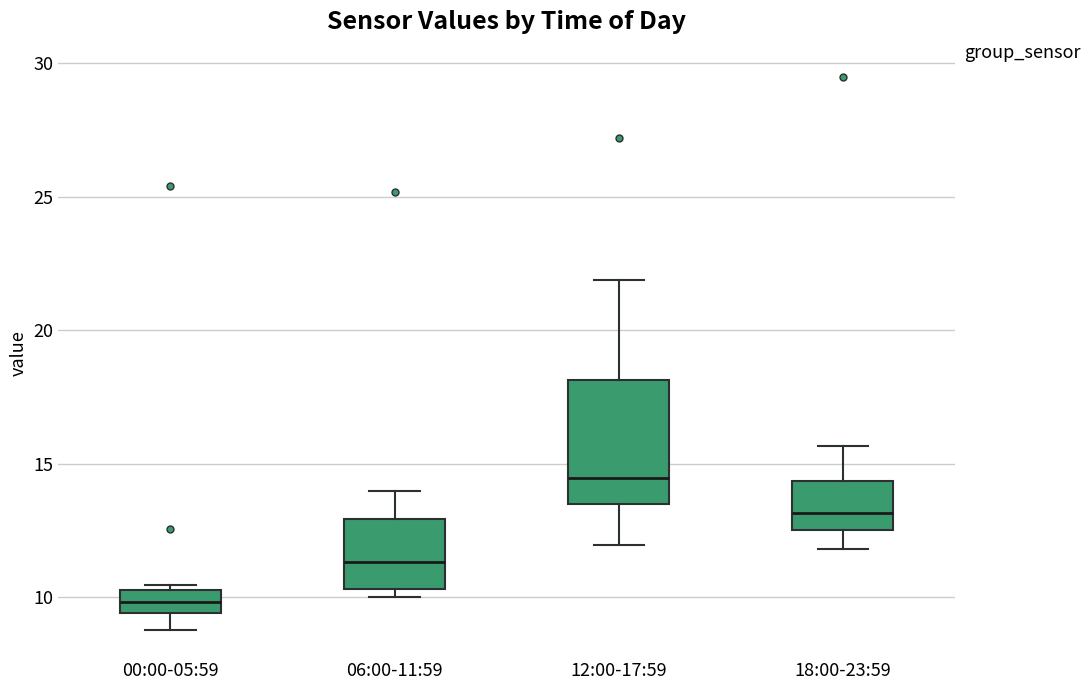

Reading left to right, transcribe this box plot: for each box, give where its median line is, the range the box spans, and where its two whiskers end, as read against the y-axis. The values are not printed on the chart, so give them approximately, as read against the axis.

00:00-05:59: median 10.0, box 9.5 to 10.5, whiskers 9.0 to 10.5 (just above the box's upper edge)
06:00-11:59: median 11.5, box 10.5 to 13.0, whiskers 10.0 to 14.0
12:00-17:59: median 14.5, box 13.5 to 18.0, whiskers 12.0 to 22.0
18:00-23:59: median 13.0, box 12.5 to 14.5, whiskers 12.0 to 15.5